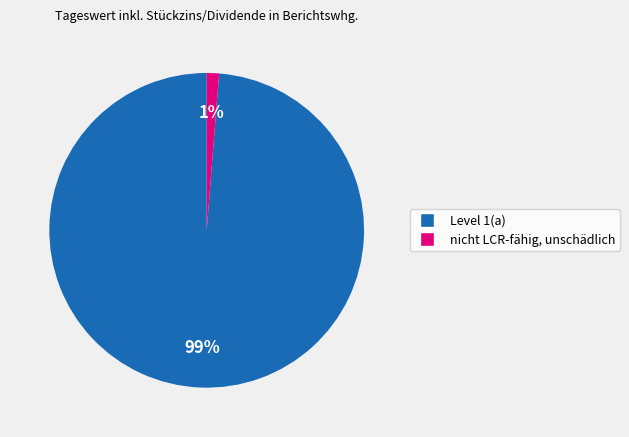

Which category has the smallest portion of the pie?

nicht LCR-fähig, unschädlich